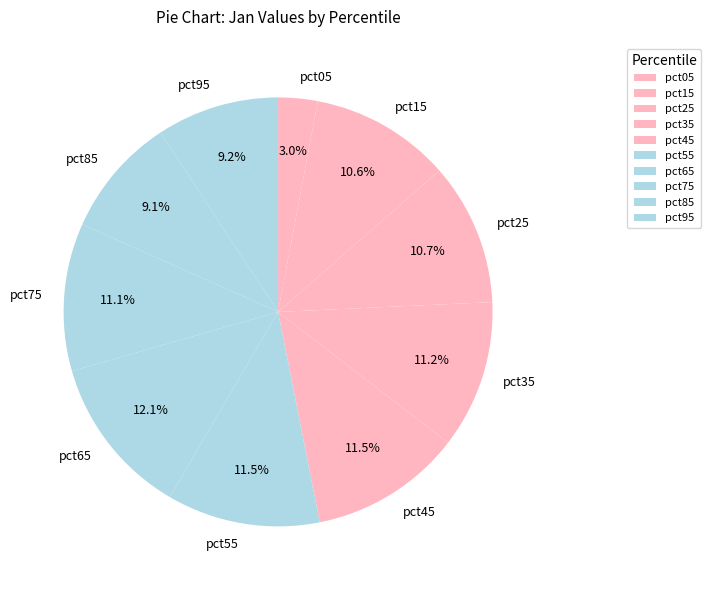

True or false: pct25 accounts for 21% of the total.

False